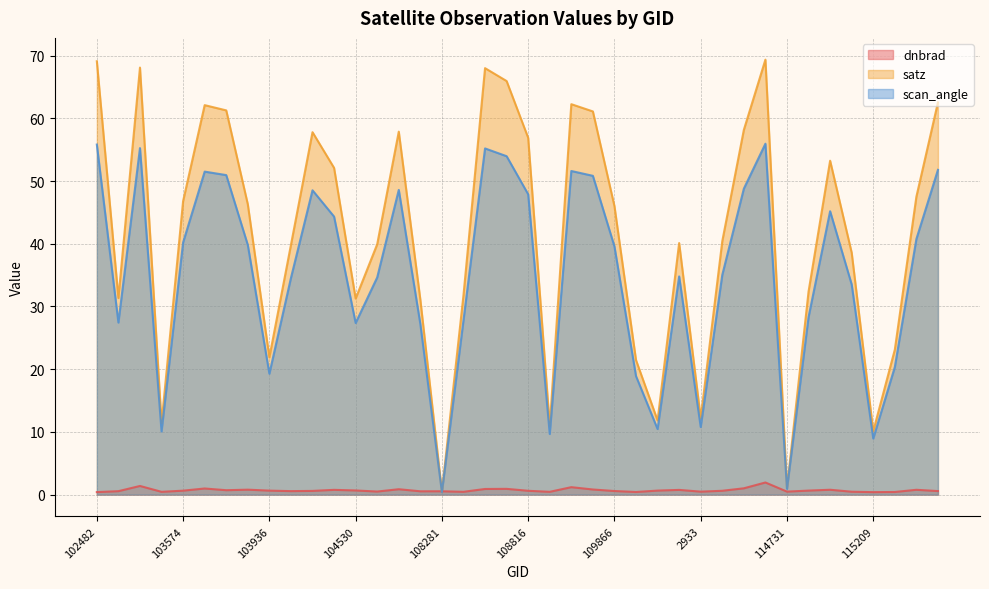

What is the label of the 3rd point from the right?

115321